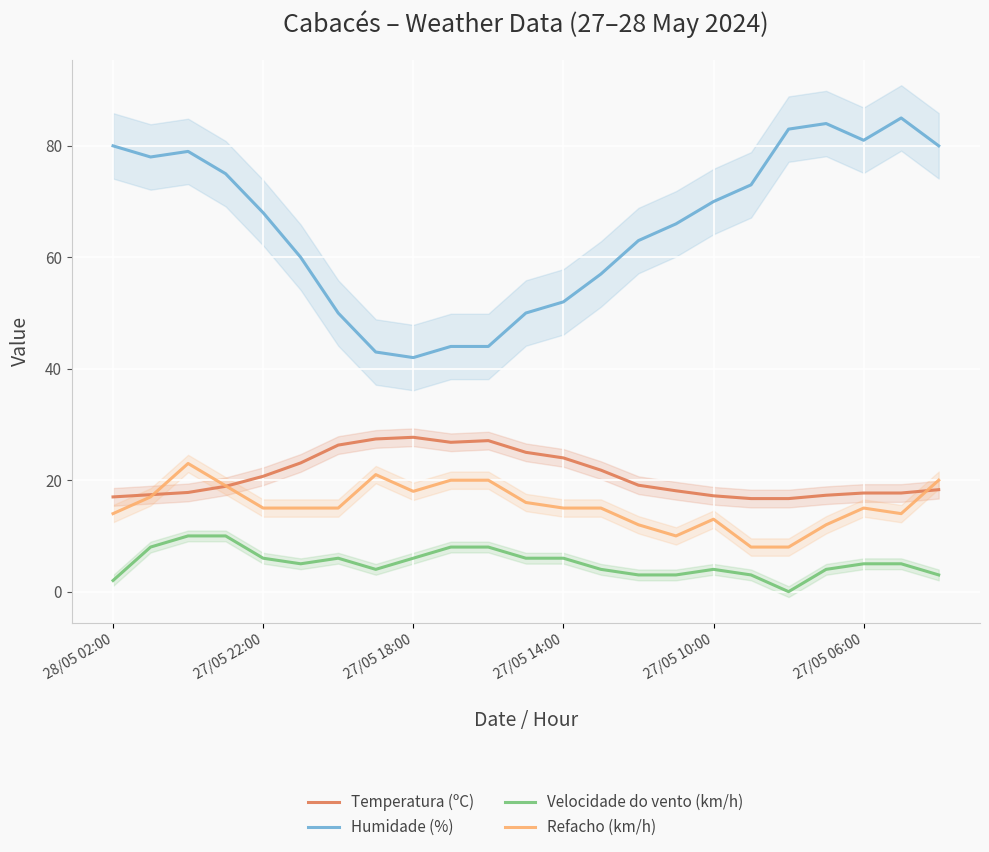

True or false: Temperatura (ºC) and Velocidade do vento (km/h) intersect in this chart.

False